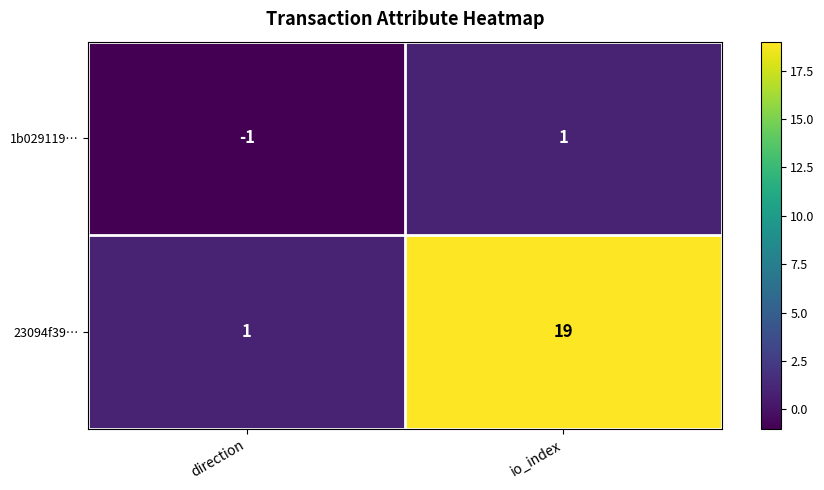

At io_index, list the series in order from largest to smallest.

23094f39…, 1b029119…